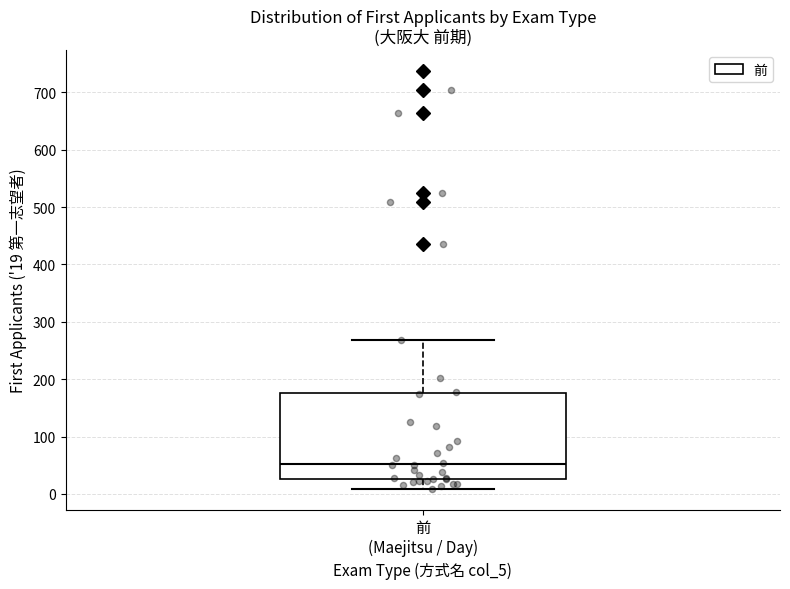

Where does the lower whisker of the box for 前 (Maejitsu / Day) end on the y-axis? The values are not printed on the chart, so give them approximately, as read against the axis.

10